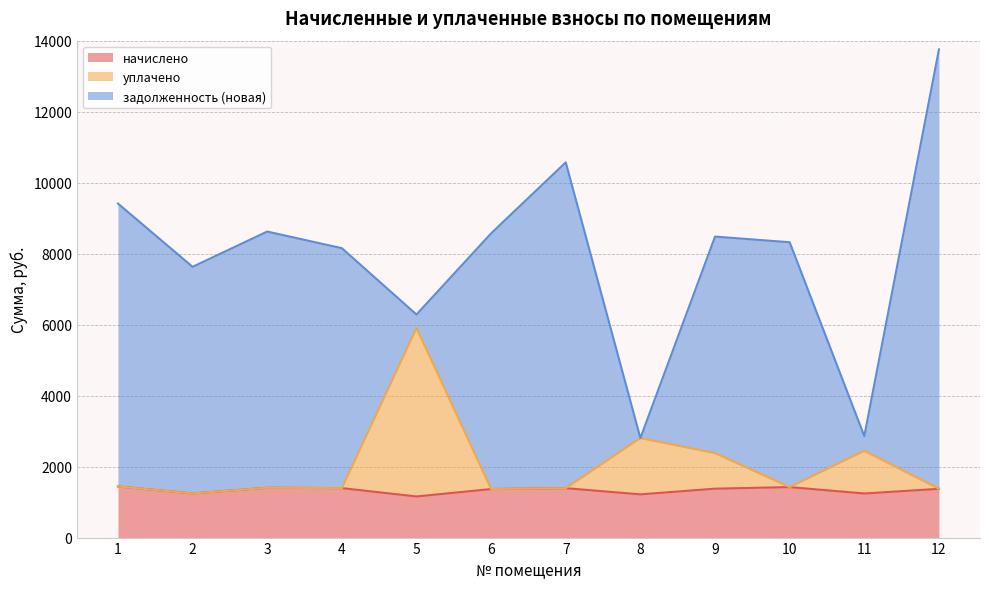

Is the value of начислено at 7 greater than the value of уплачено at 11?

No